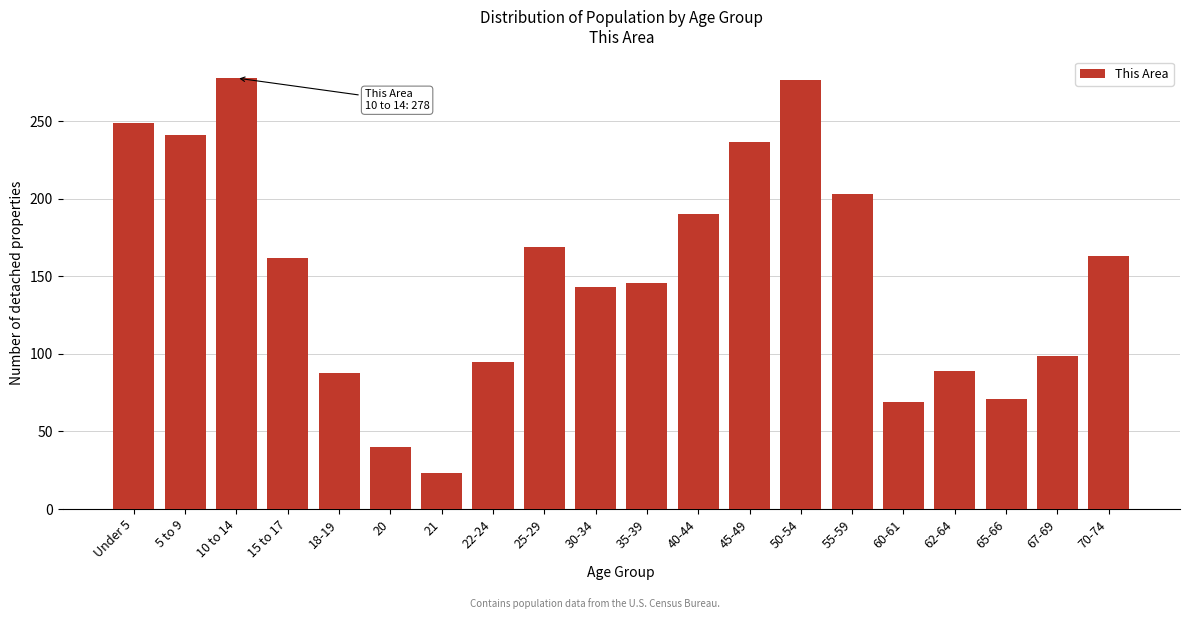

At which category does the chart reach its minimum across all series?

21